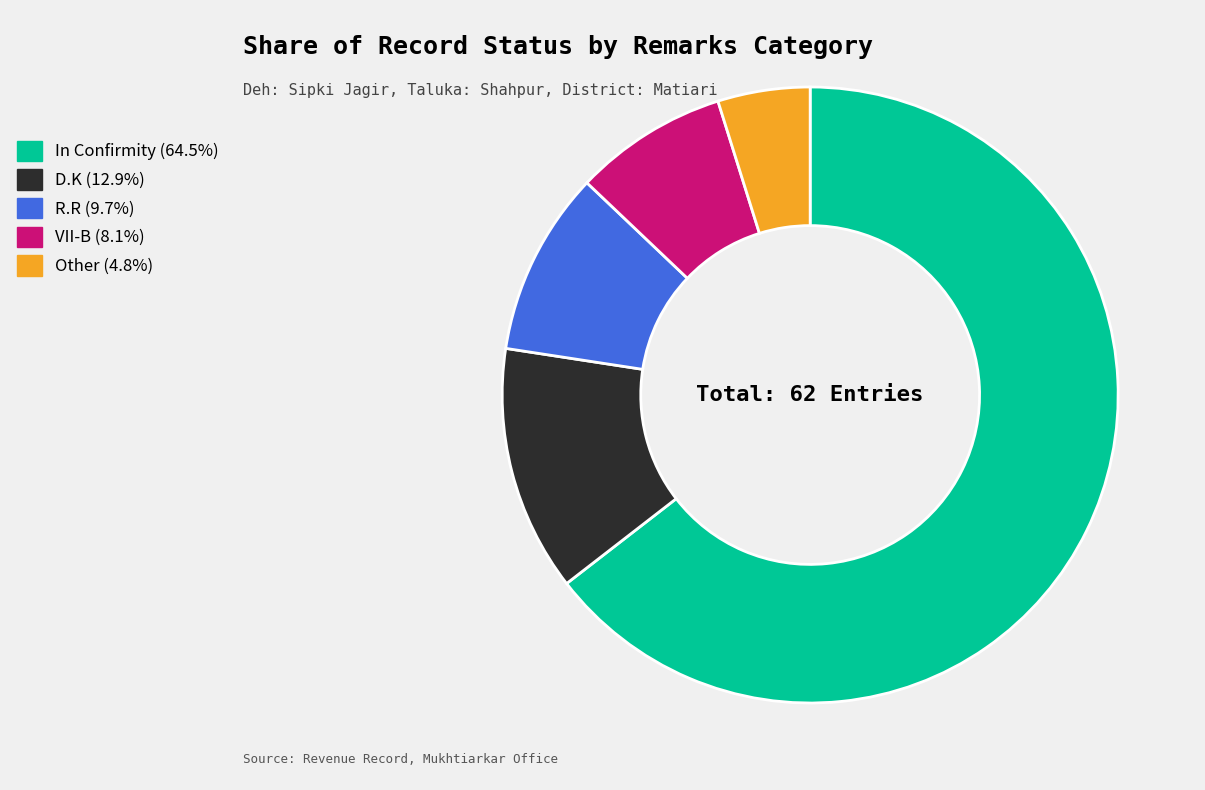

Which has a higher value, D.K or Other?

D.K